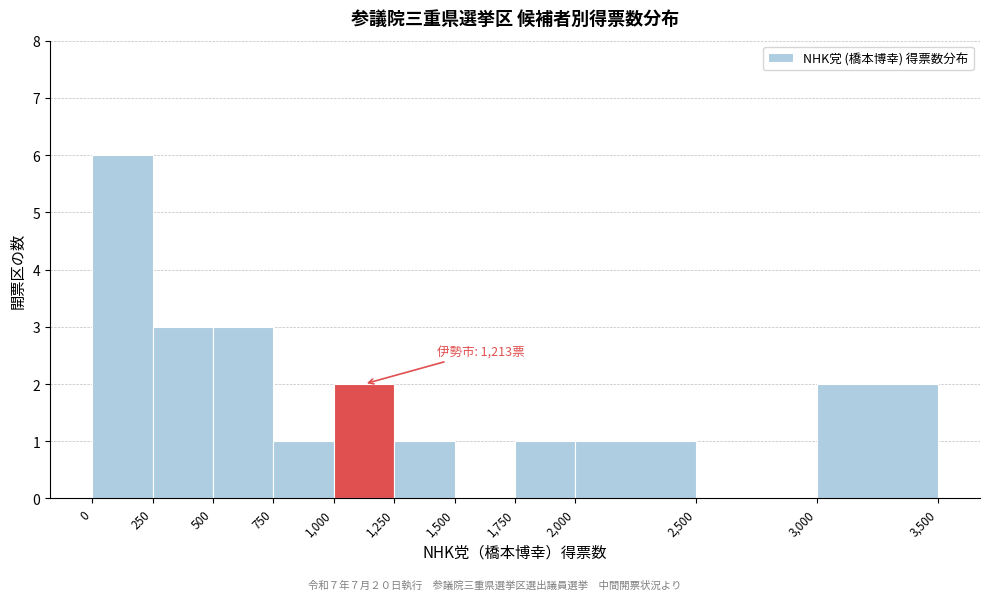

Over which range of the x-axis is the bar tallest?

0 to 250